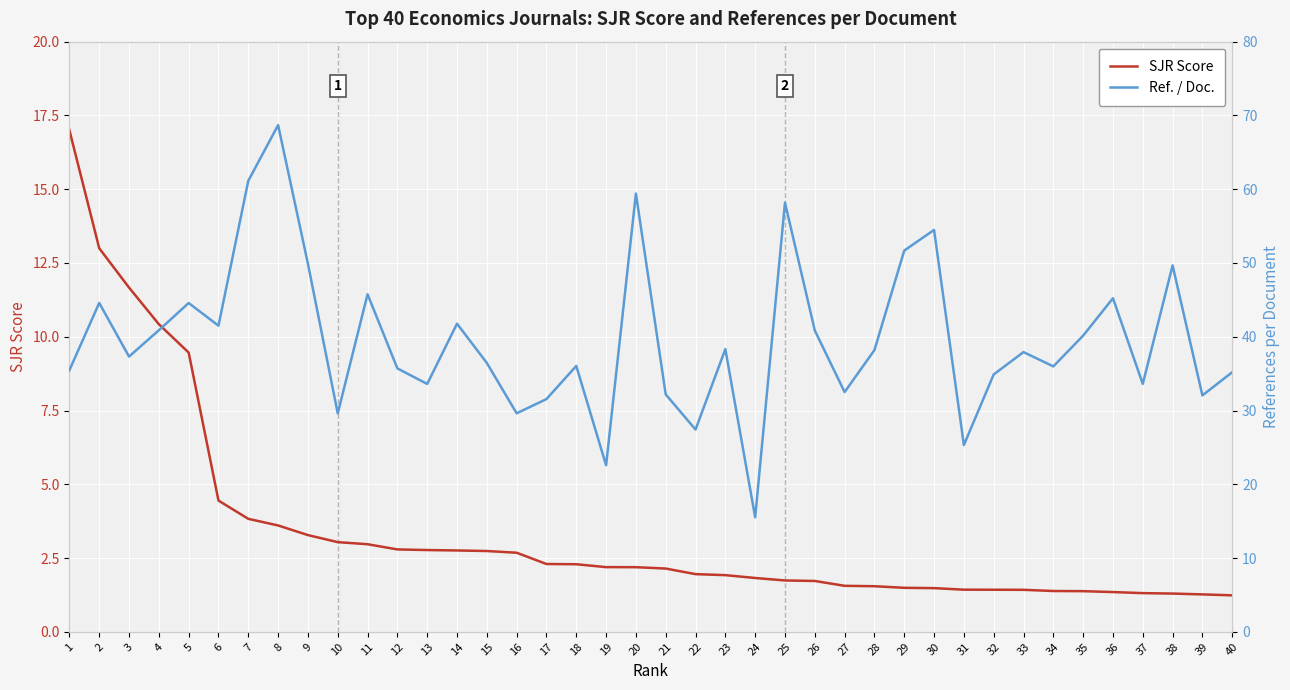

What is the value of the Ref. / Doc. point at the 23rd from the left?

38.3